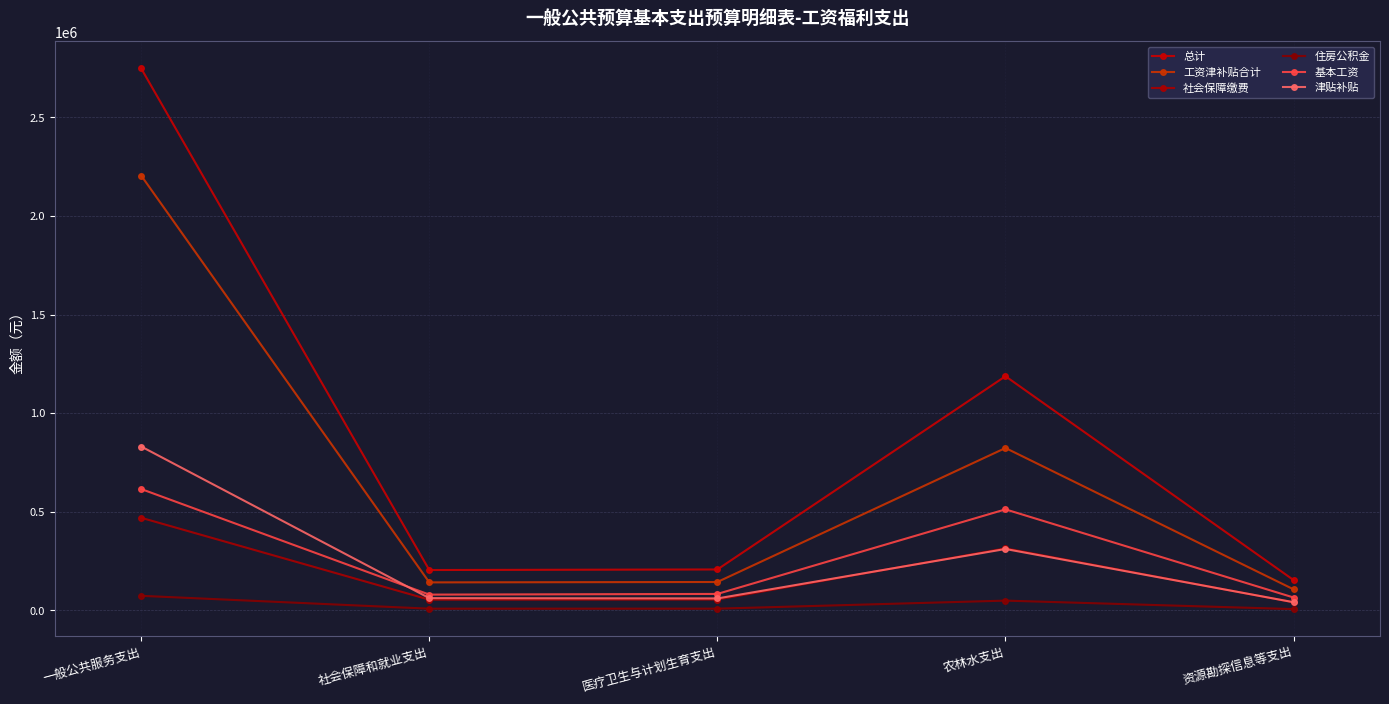

How many data points in 基本工资 are less than 83352?

2